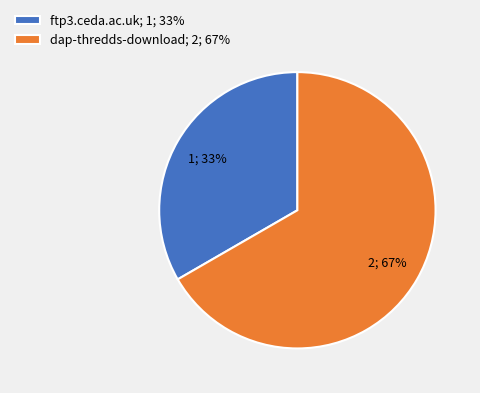

To the nearest percent, what is the combined percentage of ftp3.ceda.ac.uk; 1; 33% and dap-thredds-download; 2; 67%?

100%